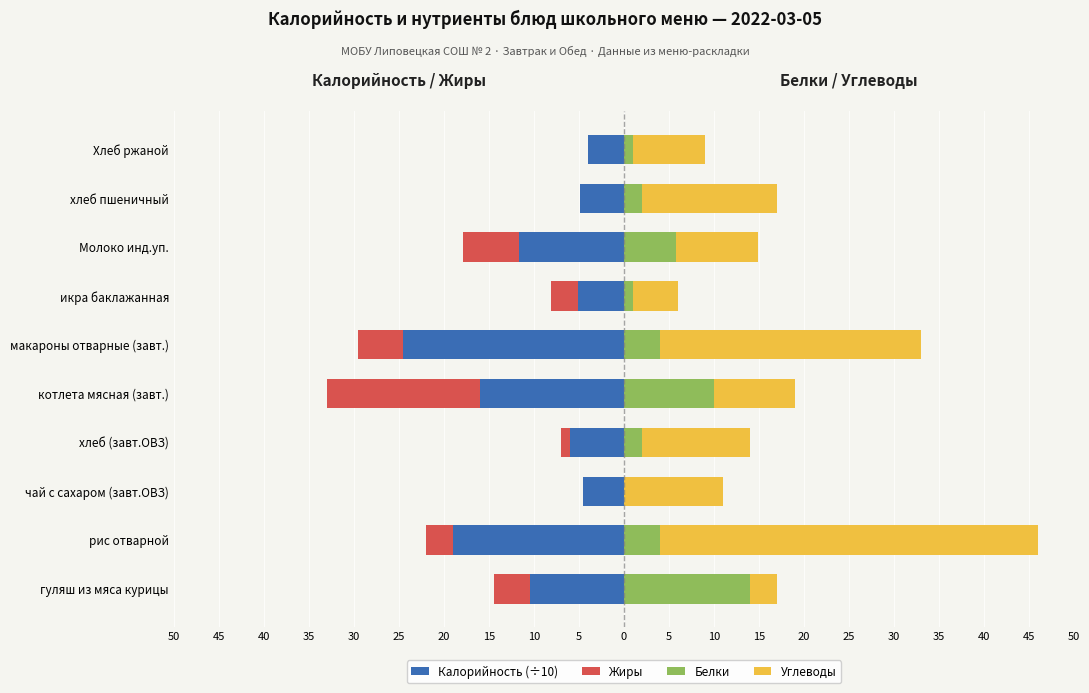

The value of Жиры at Молоко инд.уп. is -3.7. True or false?

False